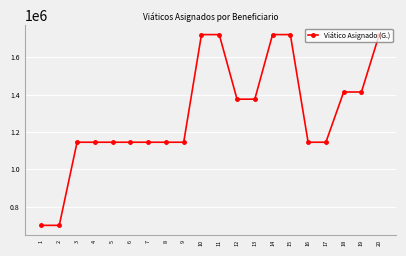

What is the greatest value displayed?

1720800